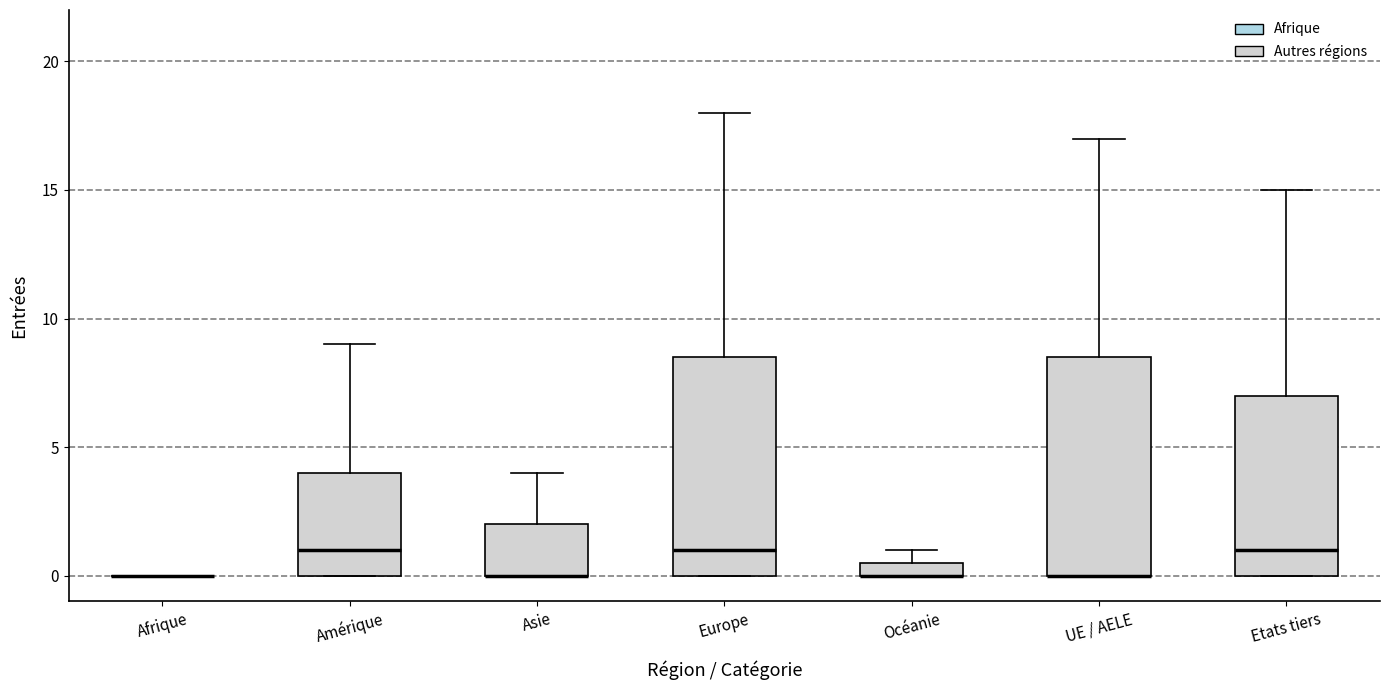

Where does the median line of the box for Etats tiers sit on the y-axis? The values are not printed on the chart, so give them approximately, as read against the axis.

1.0